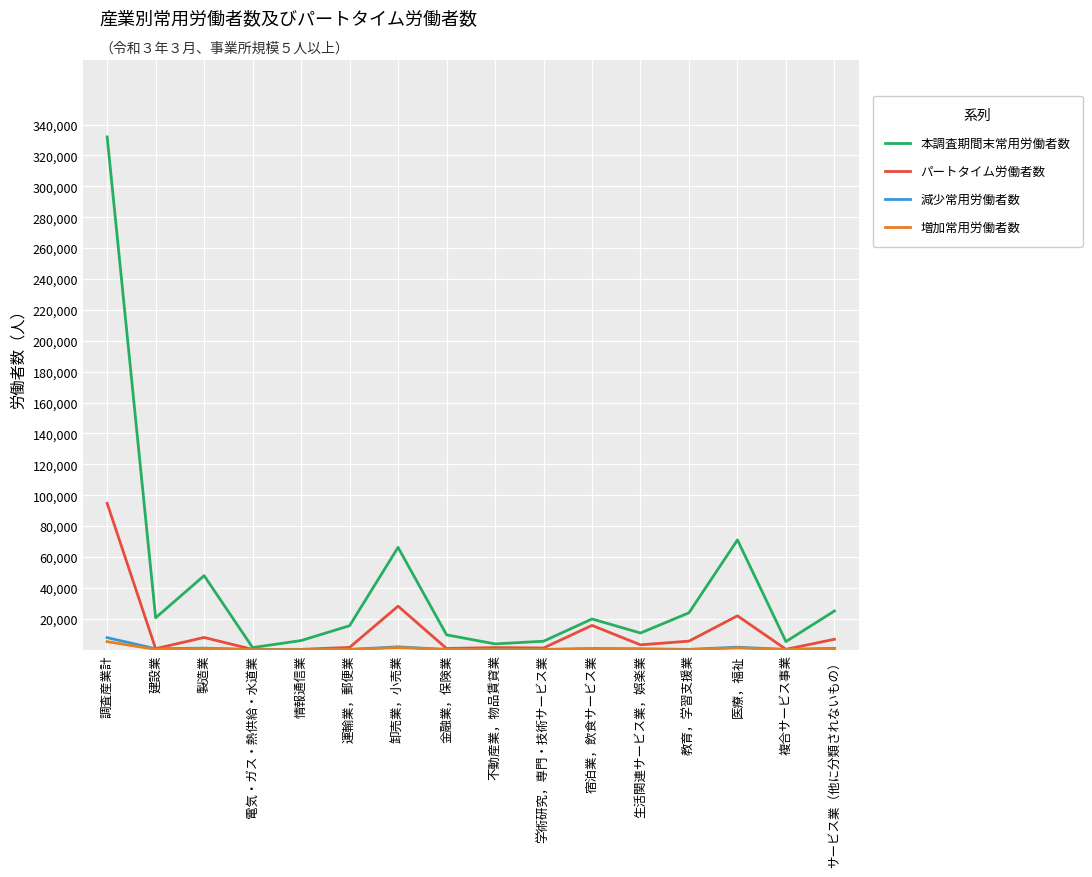

Where does the 減少常用労働者数 series first go above 550?

調査産業計